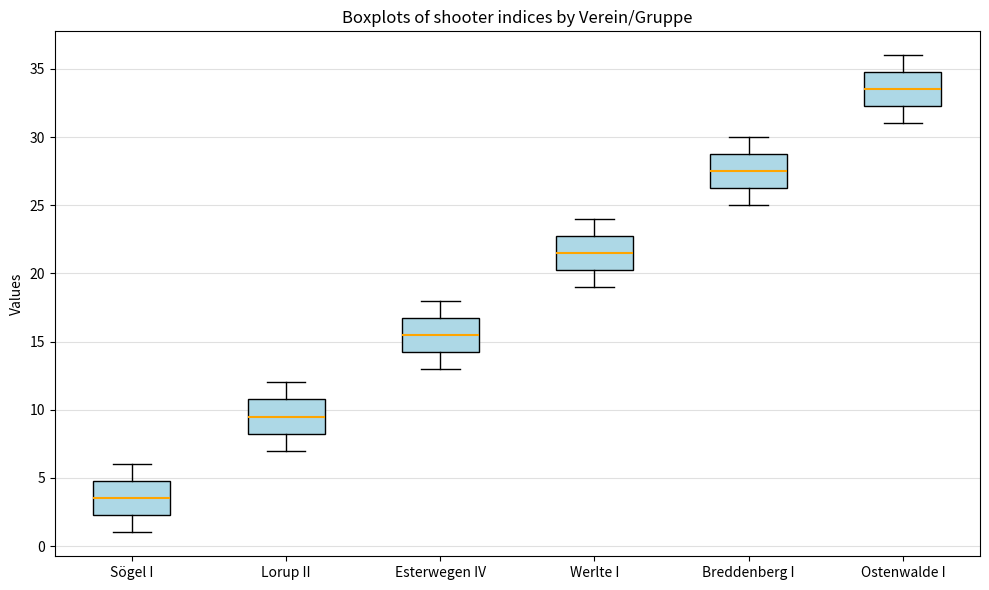

Where does the lower whisker of the box for Lorup II end on the y-axis? The values are not printed on the chart, so give them approximately, as read against the axis.

7.0